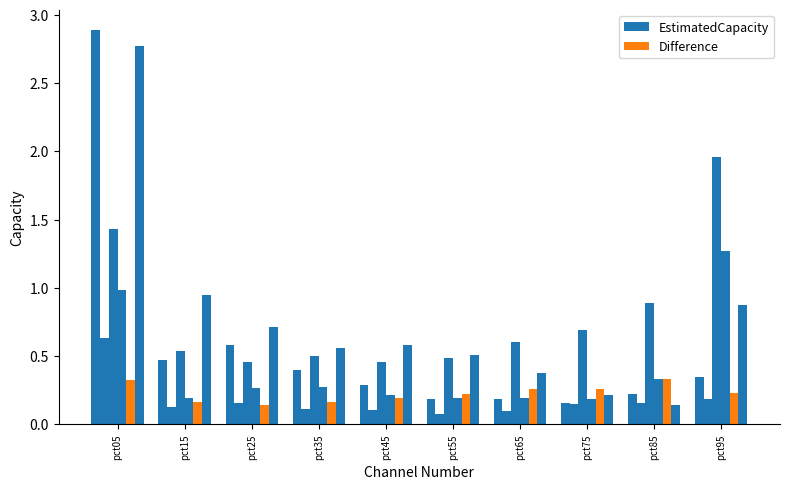

List the labels in order of Difference value, largest first.

pct85, pct05, pct75, pct65, pct95, pct55, pct45, pct15, pct35, pct25